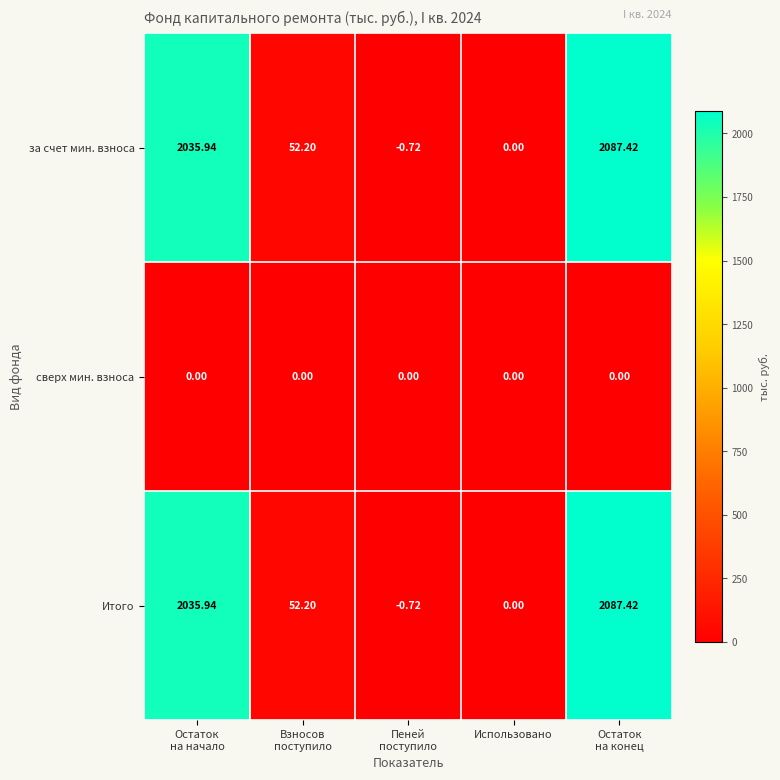

At which category does the chart reach its minimum across all series?

Пеней
поступило